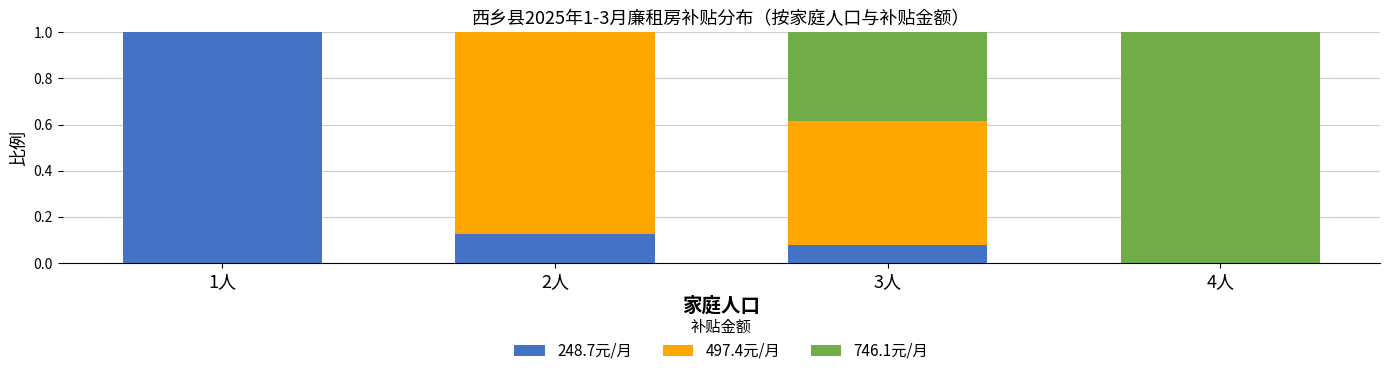

What is the sum of all 248.7元/月 values?

1.2